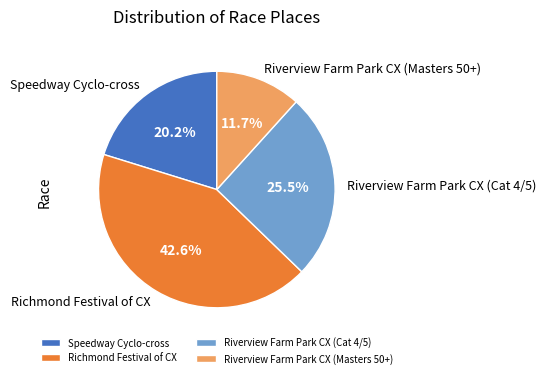

To the nearest percent, what is the combined percentage of Riverview Farm Park CX (Cat 4/5) and Richmond Festival of CX?

68%